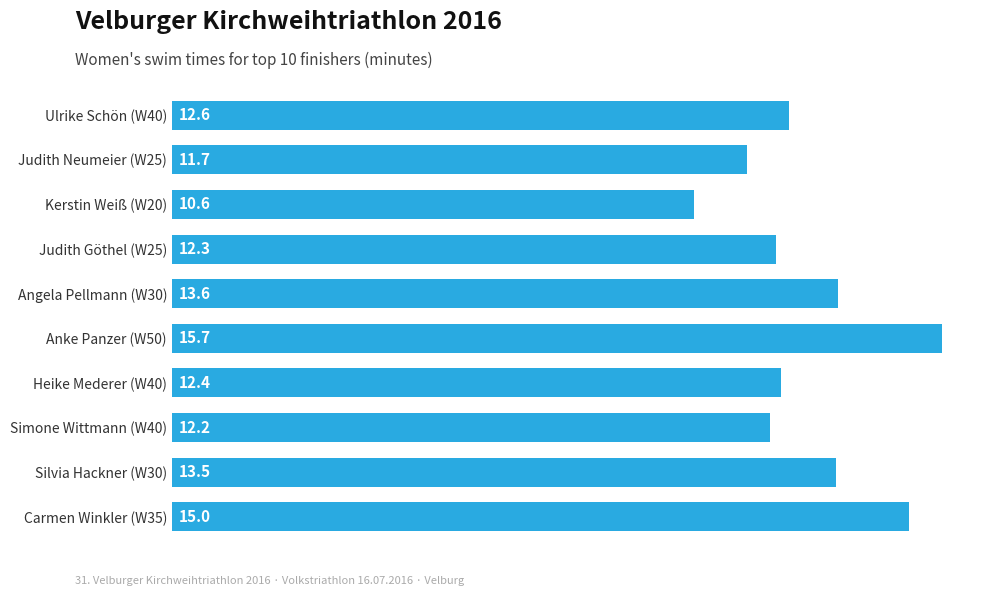

What is the average value?

13.0